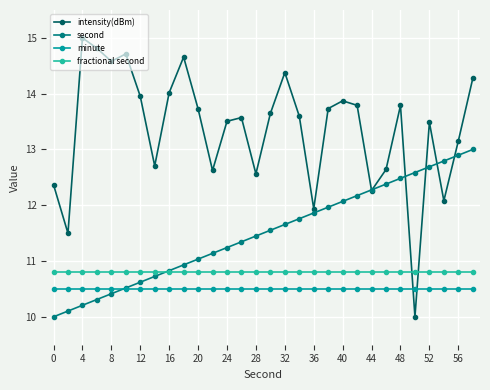

How many times do fractional second and intensity(dBm) cross each other?

2